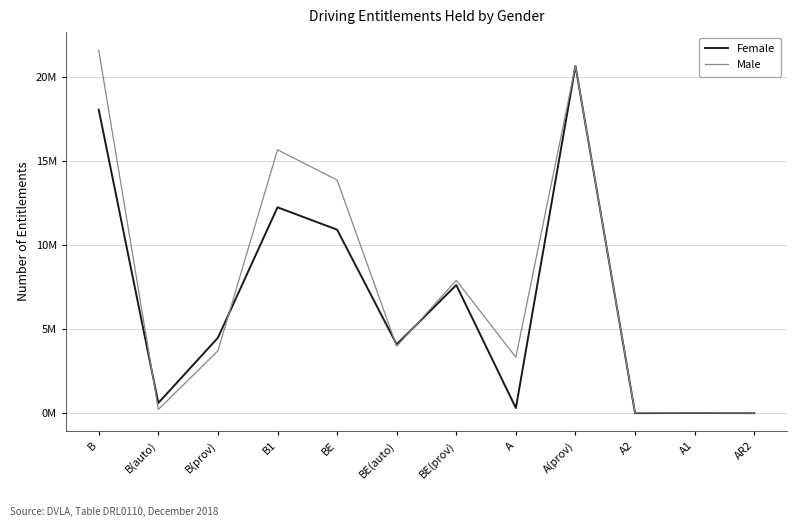

Reading left to right, extract all data points from this chart.

Female: B=18074145	B(auto)=608087	B(prov)=4490824	B1=12260730	BE=10930469	BE(auto)=4097682	BE(prov)=7632243	A=306349	A(prov)=20685386	A2=2205	A1=12122	AR2=2769
Male: B=21614561	B(auto)=221190	B(prov)=3710542	B1=15686637	BE=13882500	BE(auto)=3987369	BE(prov)=7912764	A=3331599	A(prov)=20692567	A2=22644	A1=20488	AR2=10063